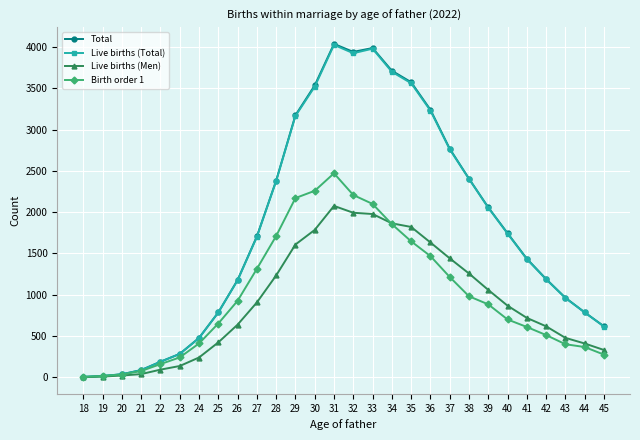

True or false: Live births (Men) has more than 0 points higher than both neighbors.

True